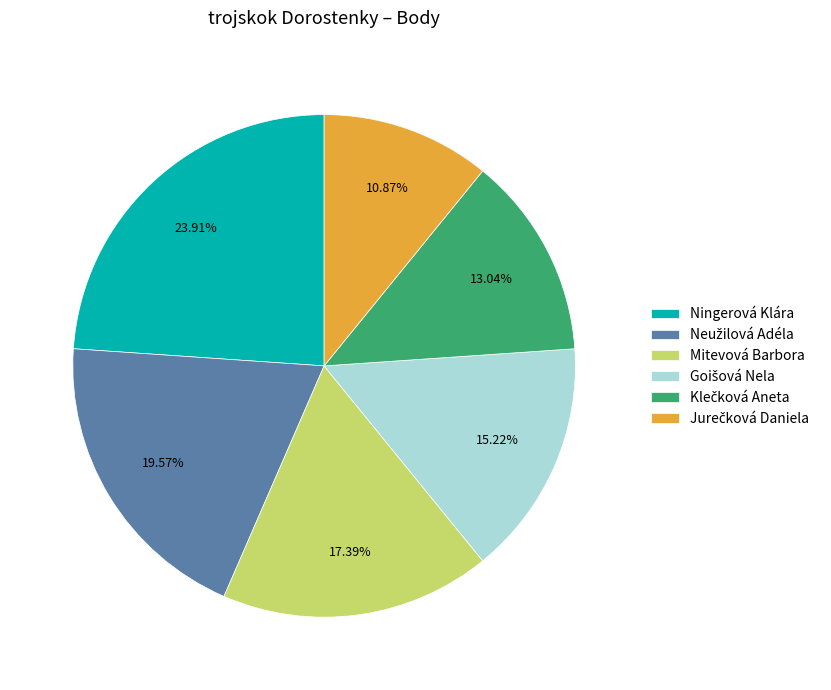

Which category has the biggest portion of the pie?

Ningerová Klára